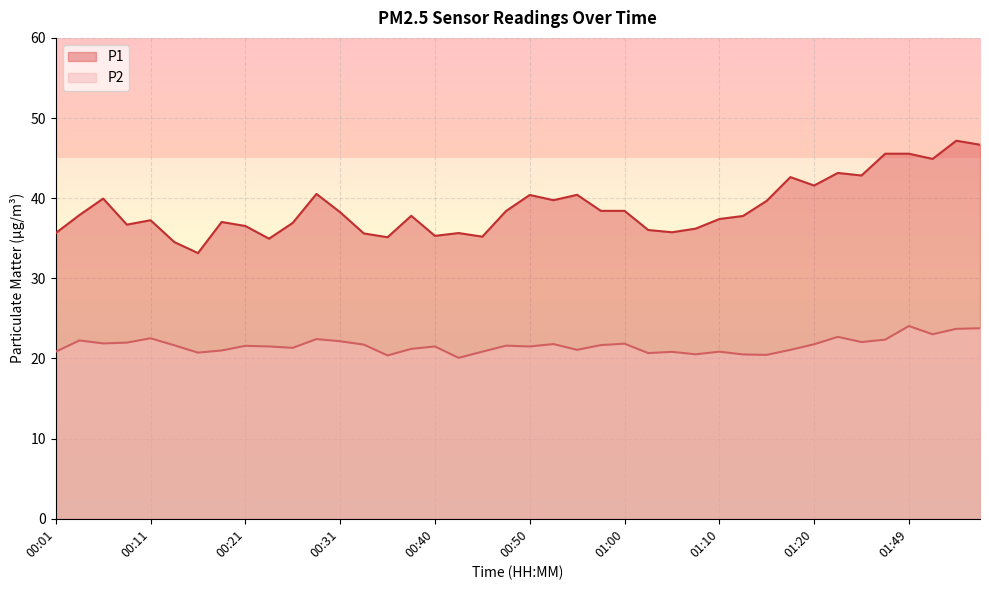

Which has a higher value, 00:14 or 00:21?

00:21